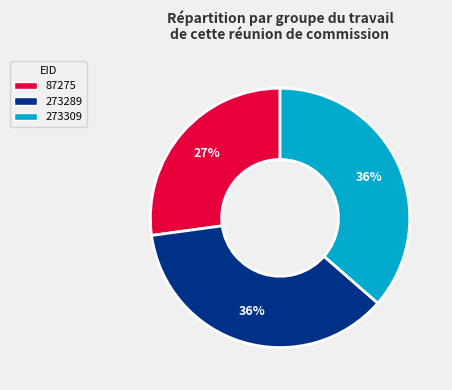

What is the smallest slice in the pie chart?

87275